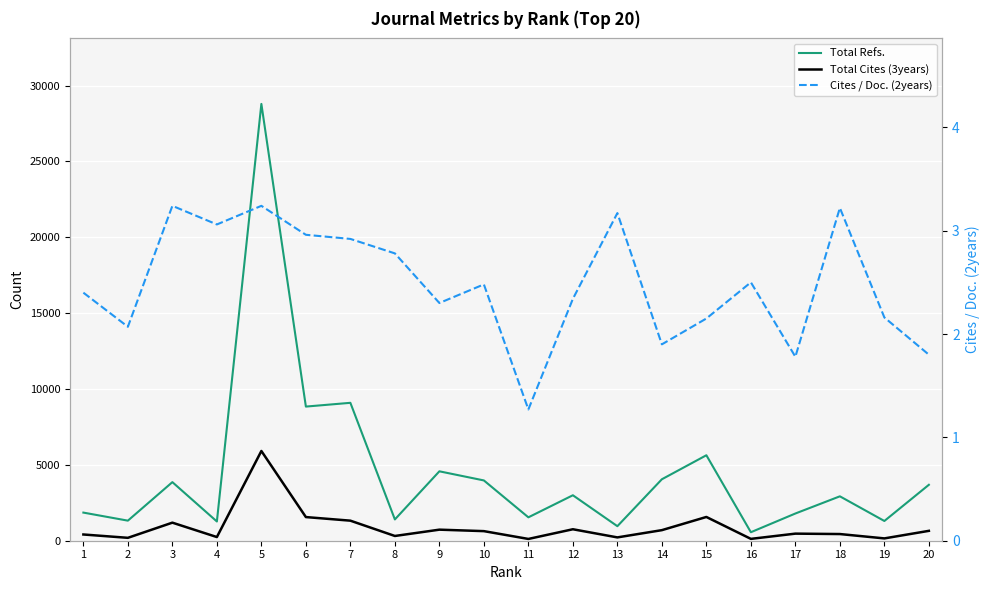

List the labels in order of Total Cites (3years) value, smallest first.

11, 16, 19, 2, 13, 4, 8, 1, 18, 17, 10, 20, 14, 9, 12, 3, 7, 6, 15, 5